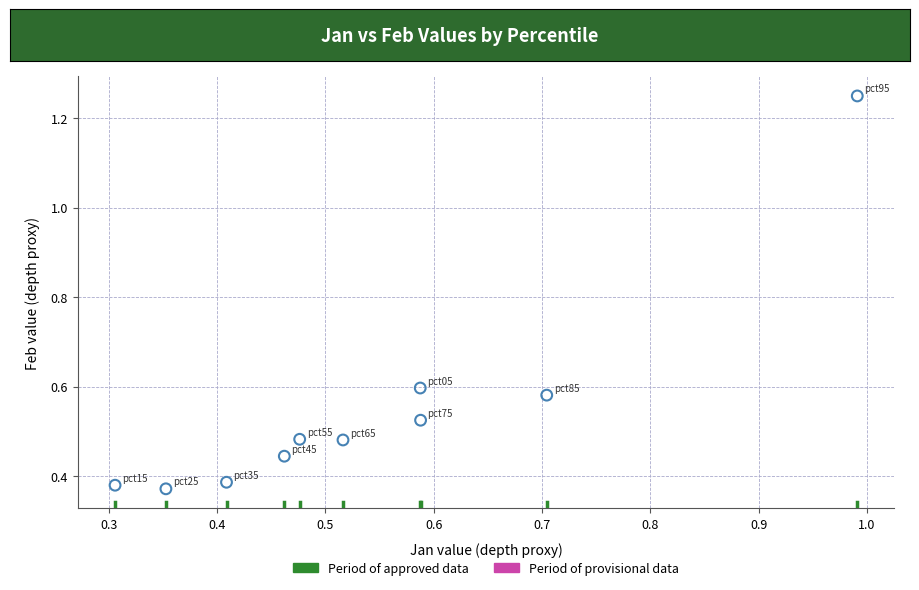

What is the range of Y values (max minus min)?

0.9